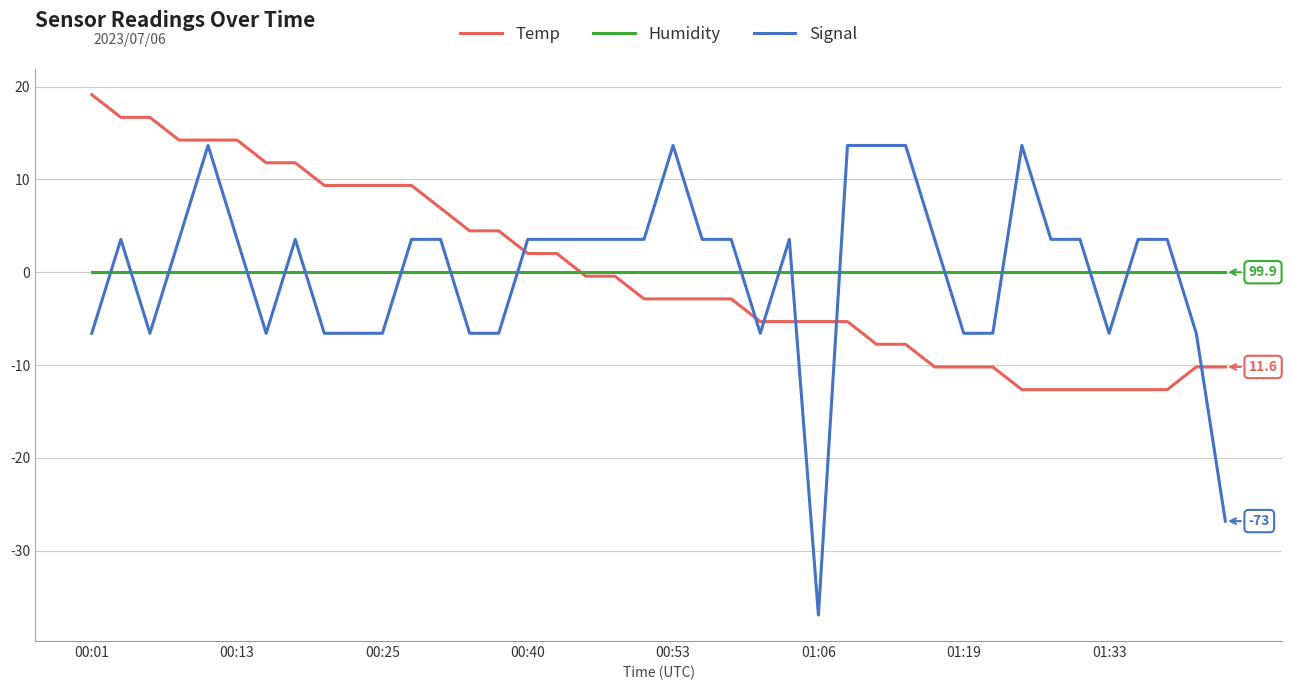

How many lines are shown in the chart?

3